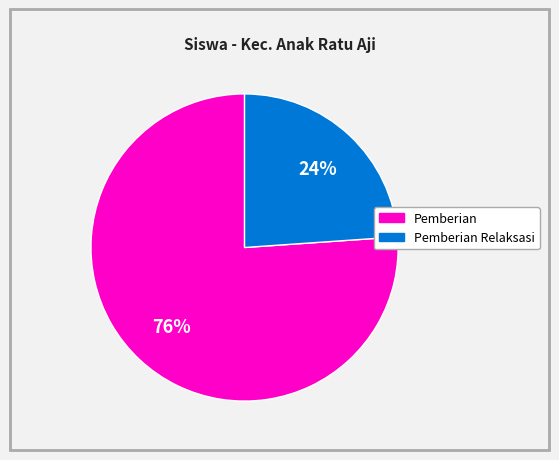

How many segments does this pie chart have?

2